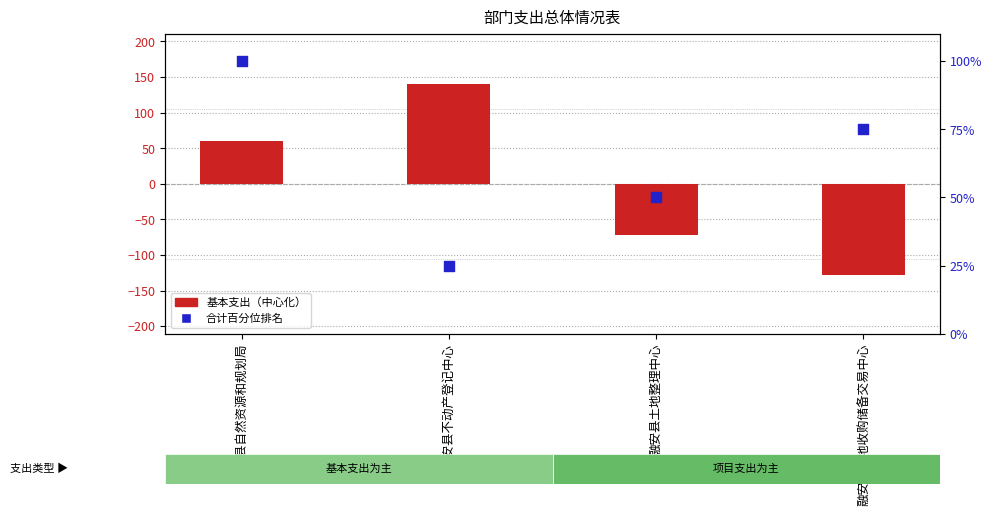

Is the value of 合计百分位排名 at 融安县自然资源和规划局 greater than the value of 基本支出（中心化） at 融安县自然资源和规划局?

Yes